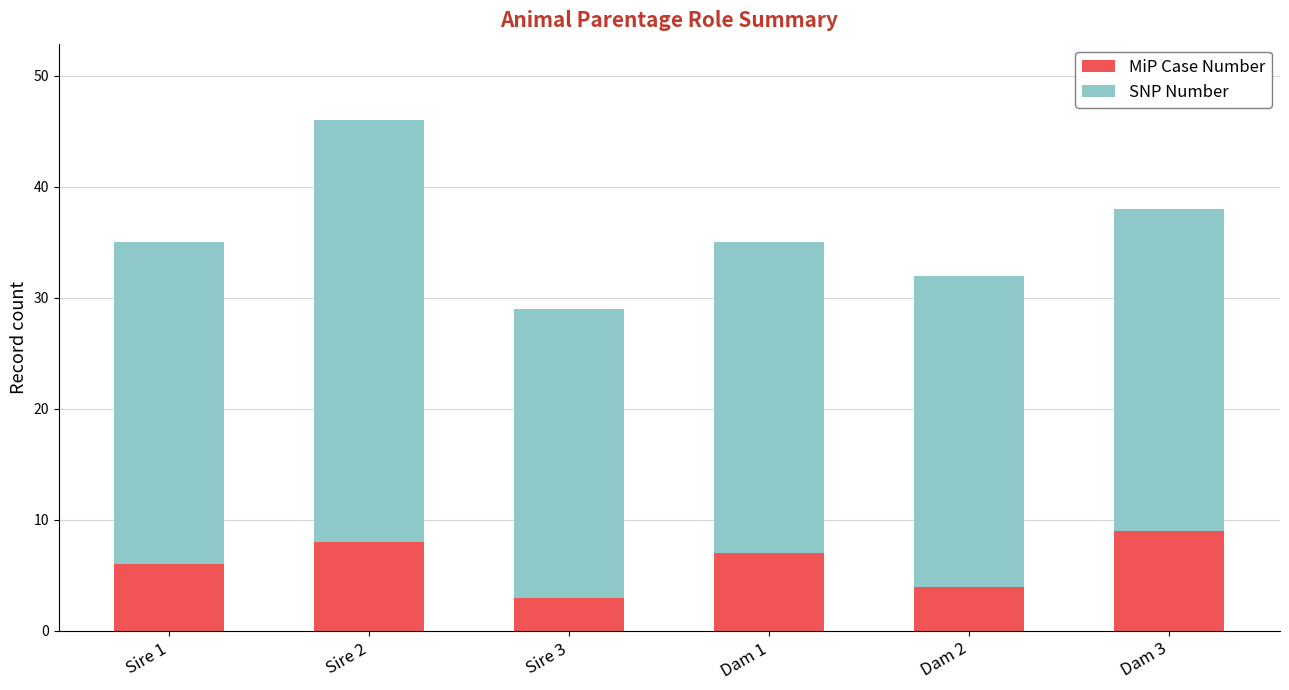

The MiP Case Number series shows 9 at Dam 3. True or false?

True